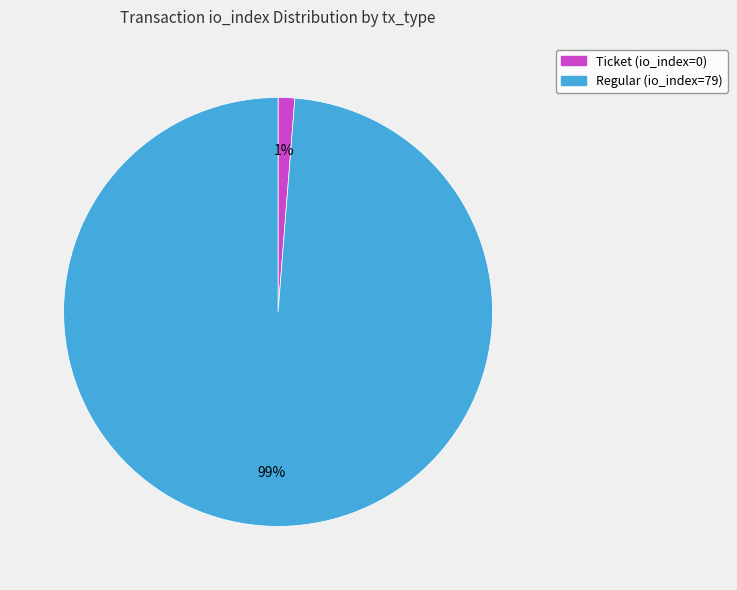

The Ticket (io_index=0) slice represents 12% of the pie. True or false?

False